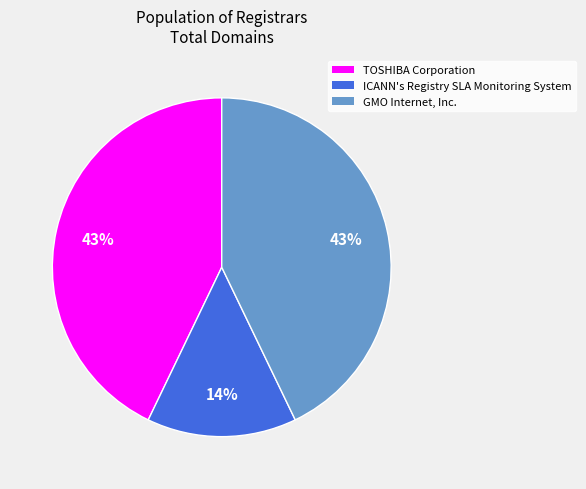

The TOSHIBA Corporation slice represents 43% of the pie. True or false?

True